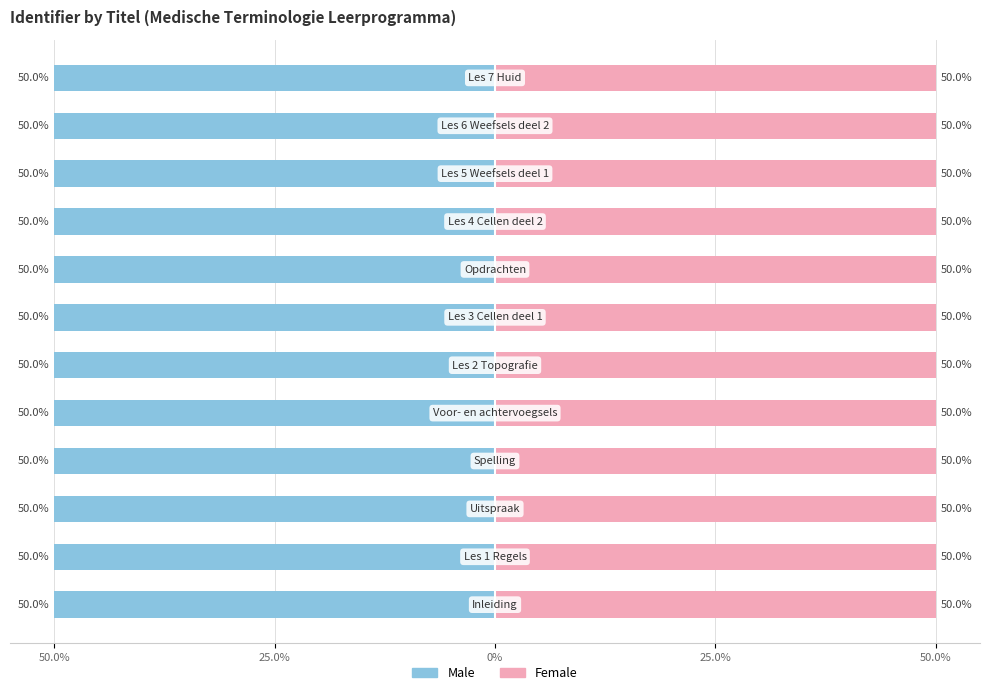

Rank the series by their maximum value, from lowest to highest.

Male, Female